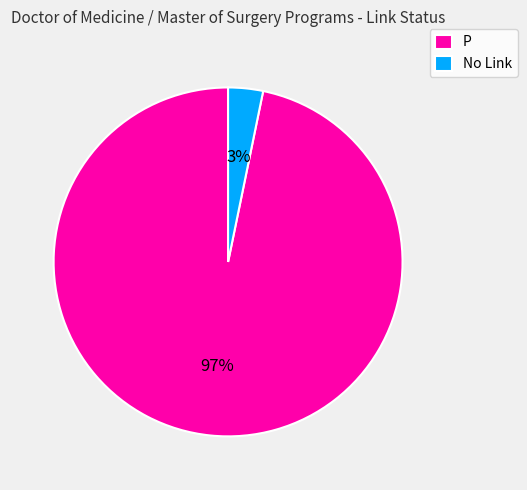

To the nearest percent, what is the combined percentage of P and No Link?

100%